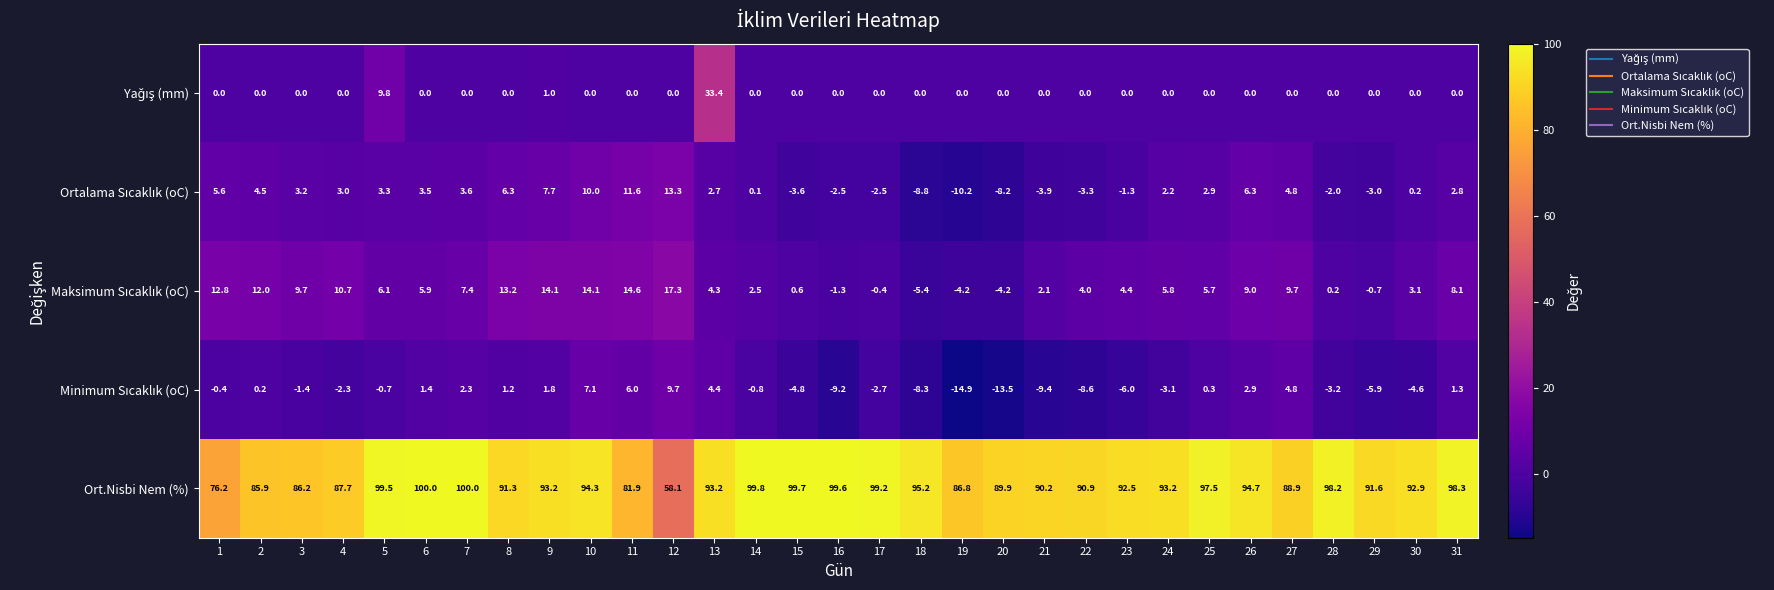

What is the difference between the highest and lowest values at 31?

98.3